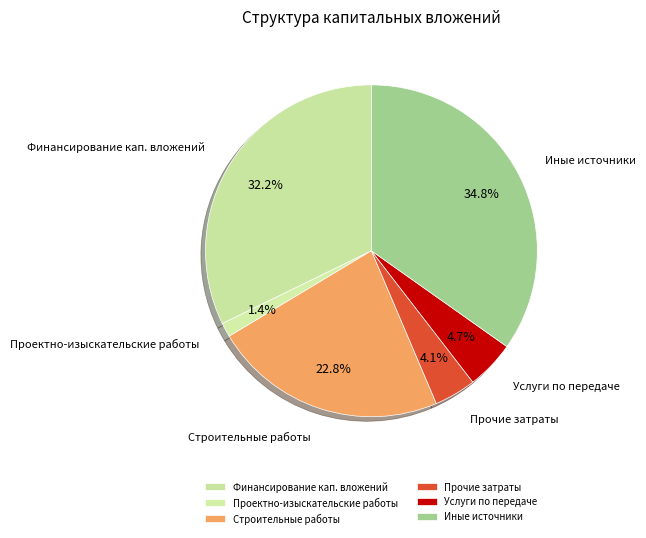

Rank the categories by value from lowest to highest.

Проектно-изыскательские работы, Прочие затраты, Услуги по передаче, Строительные работы, Финансирование кап. вложений, Иные источники